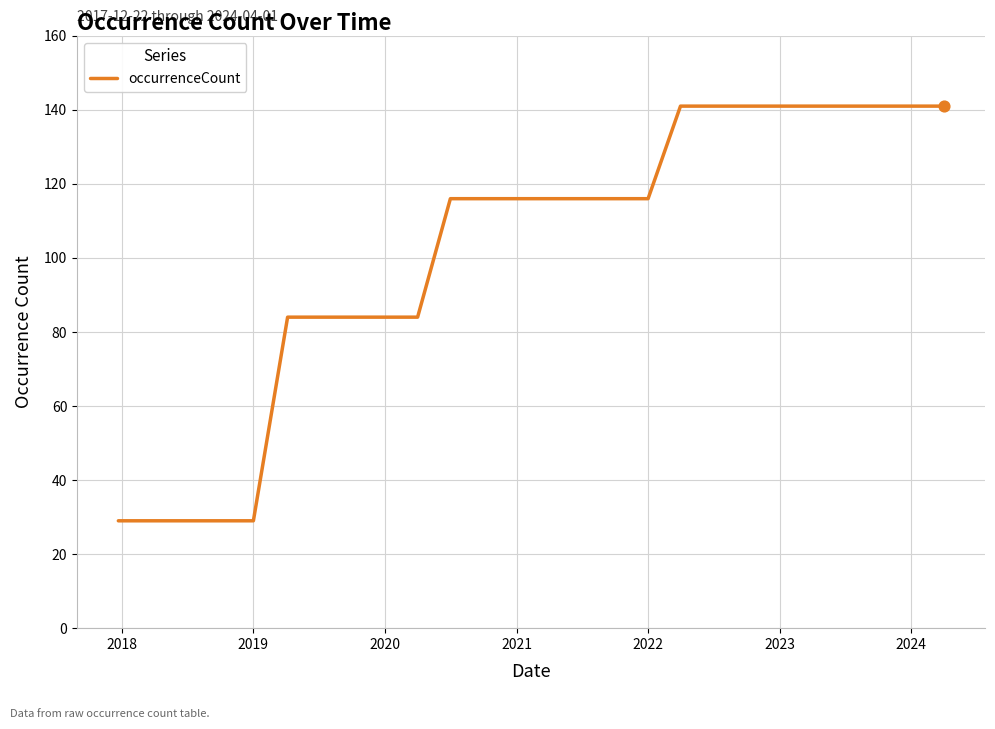

What is the difference between the maximum and minimum values?

112